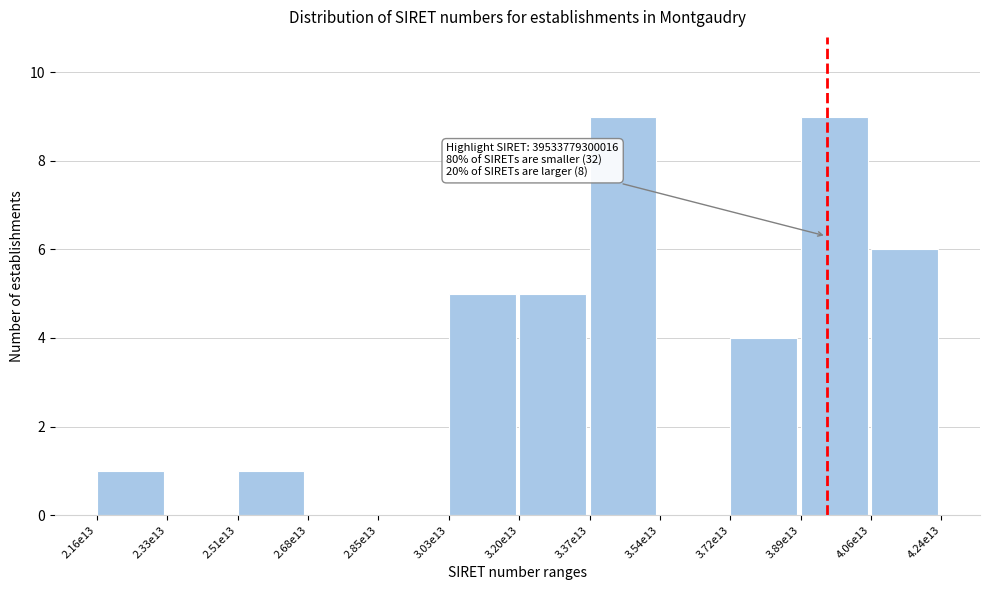

Reading left to right, what are all the values shown in this chart?

2.16e13=1	2.33e13=0	2.51e13=1	2.68e13=0	2.85e13=0	3.03e13=5	3.20e13=5	3.37e13=9	3.54e13=0	3.72e13=4	3.89e13=9	4.06e13=6